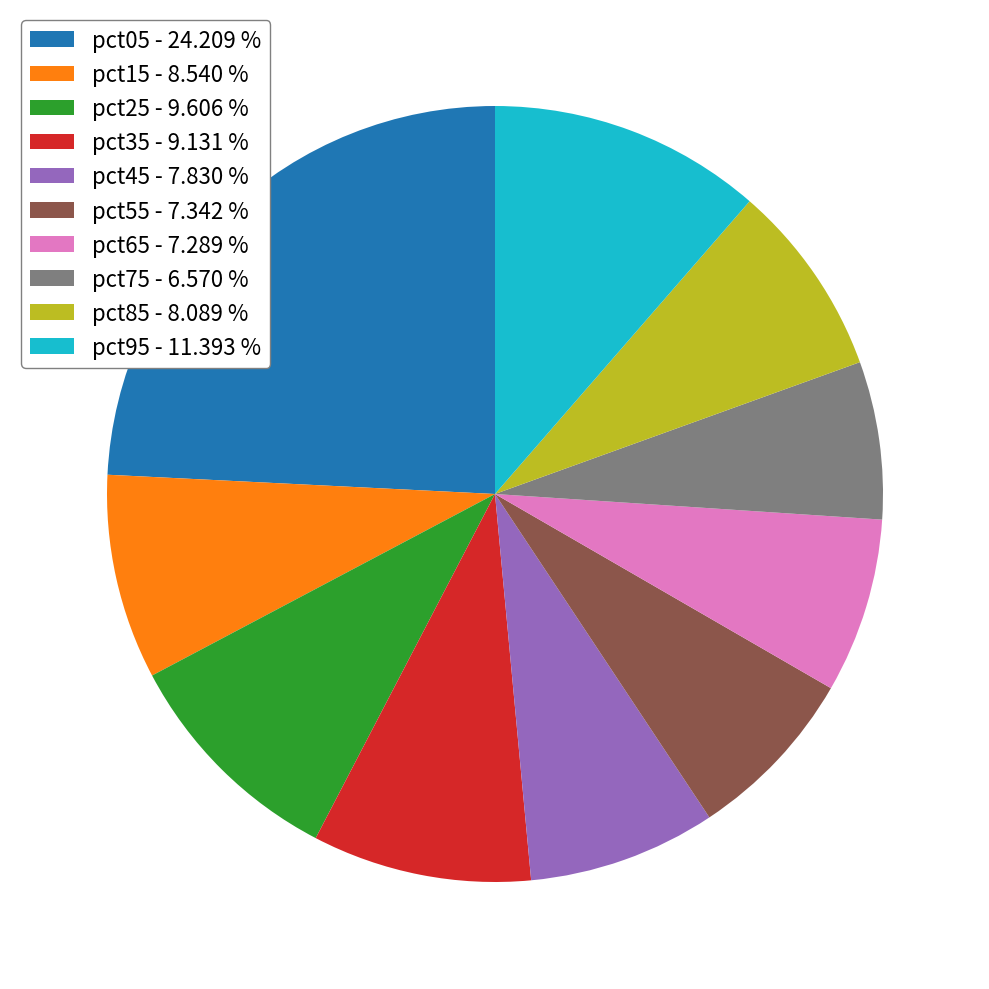

Is there a majority slice in this chart?

No